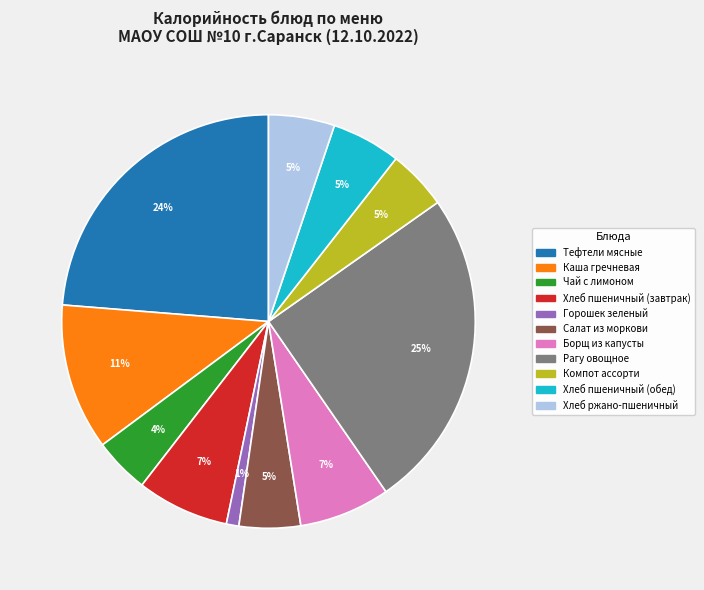

What is the largest slice in the pie chart?

Рагу овощное